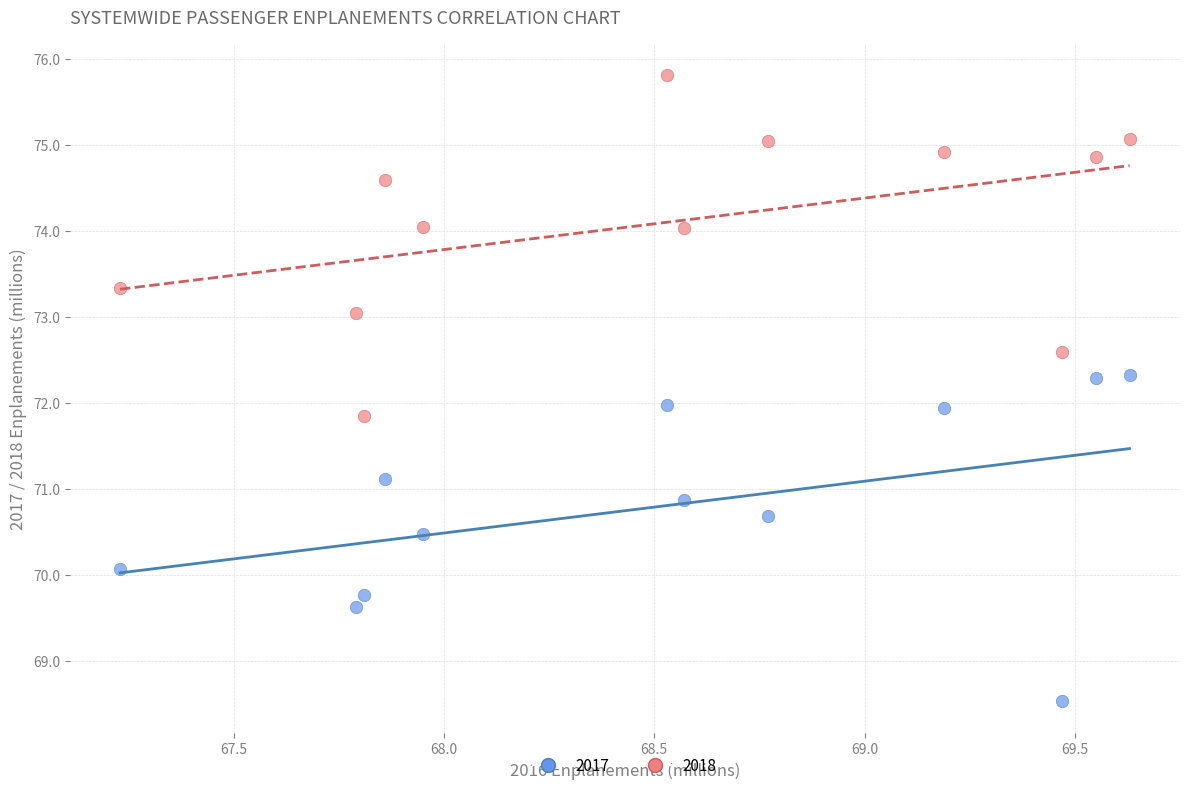

Which series has the largest Y range (max minus min)?

2018